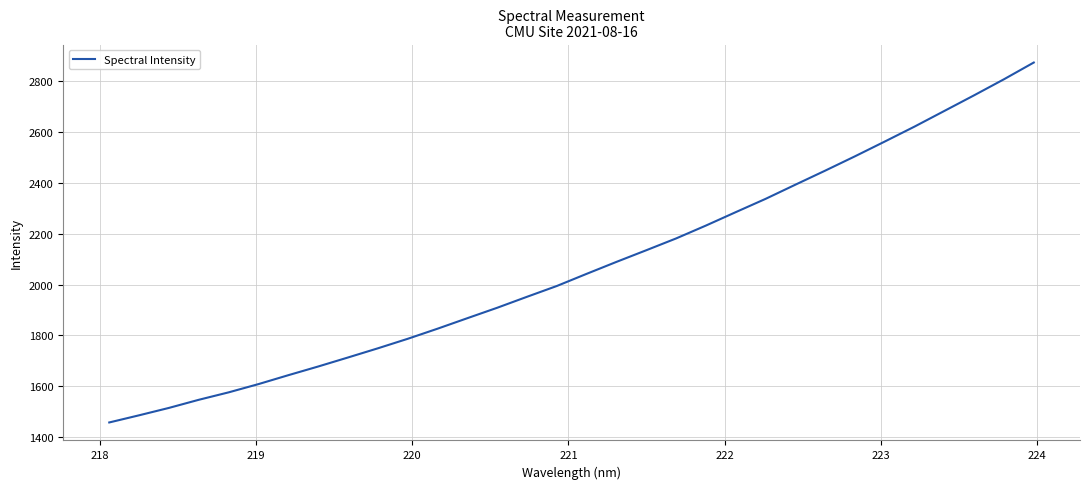

What is the smallest value displayed?

1458.5